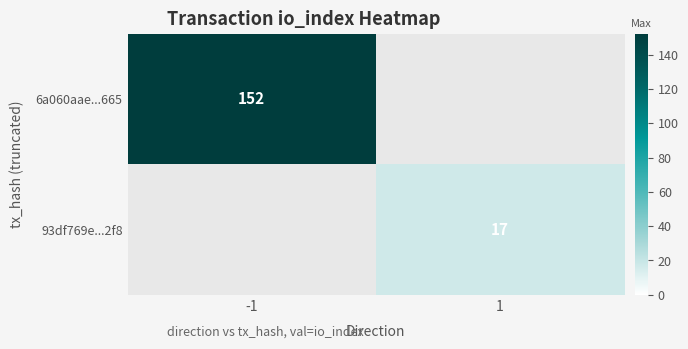

Is it true that 93df769e...2f8 equals 22 at 1?

False